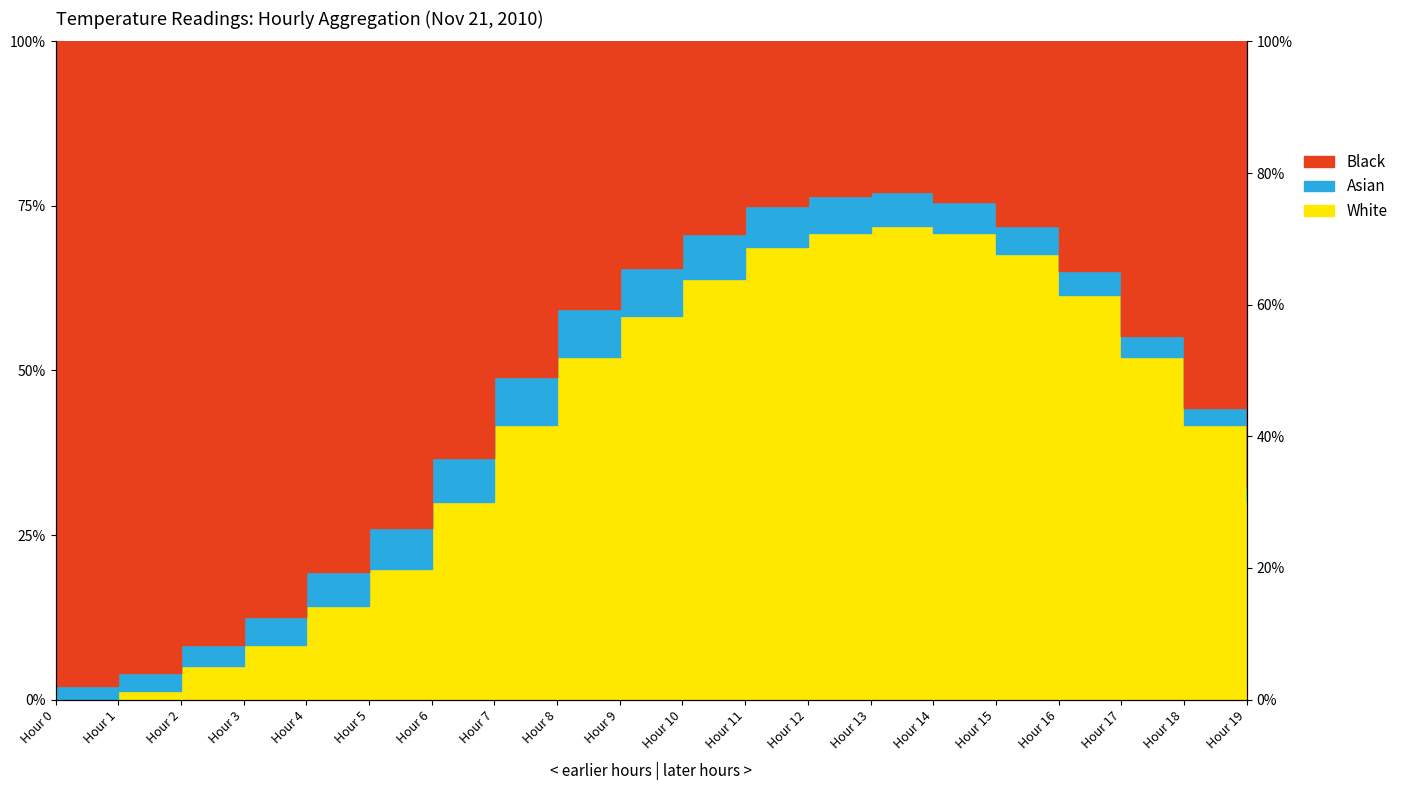

True or false: White has a value of 18.0 at Hour 19.

False